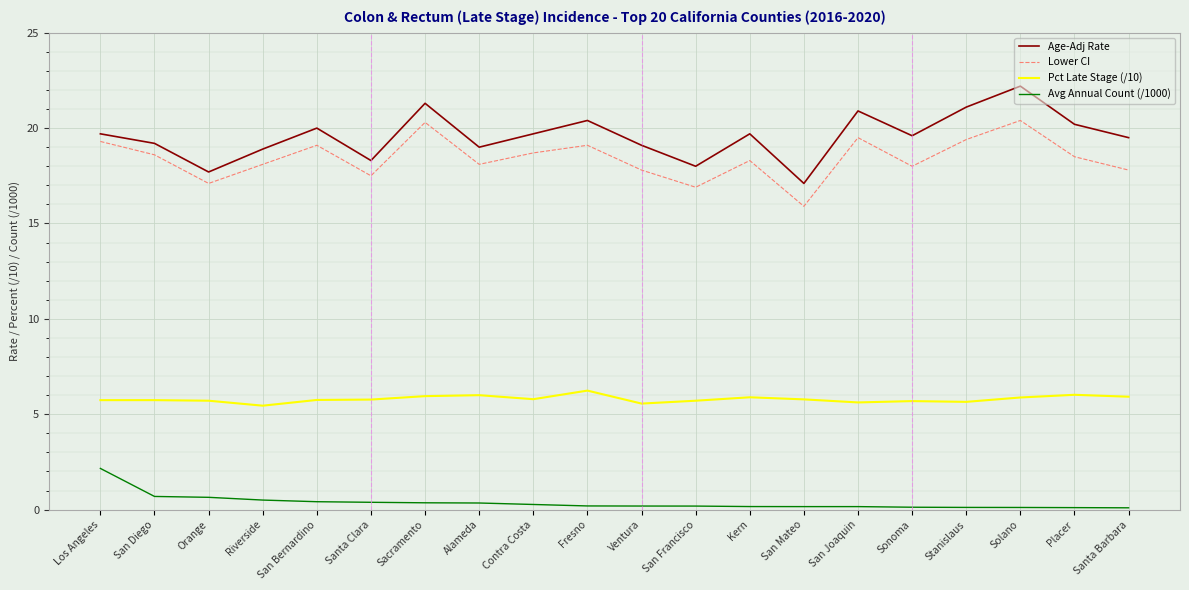

What is the spread (max minus min) of values at Riverside?

18.4